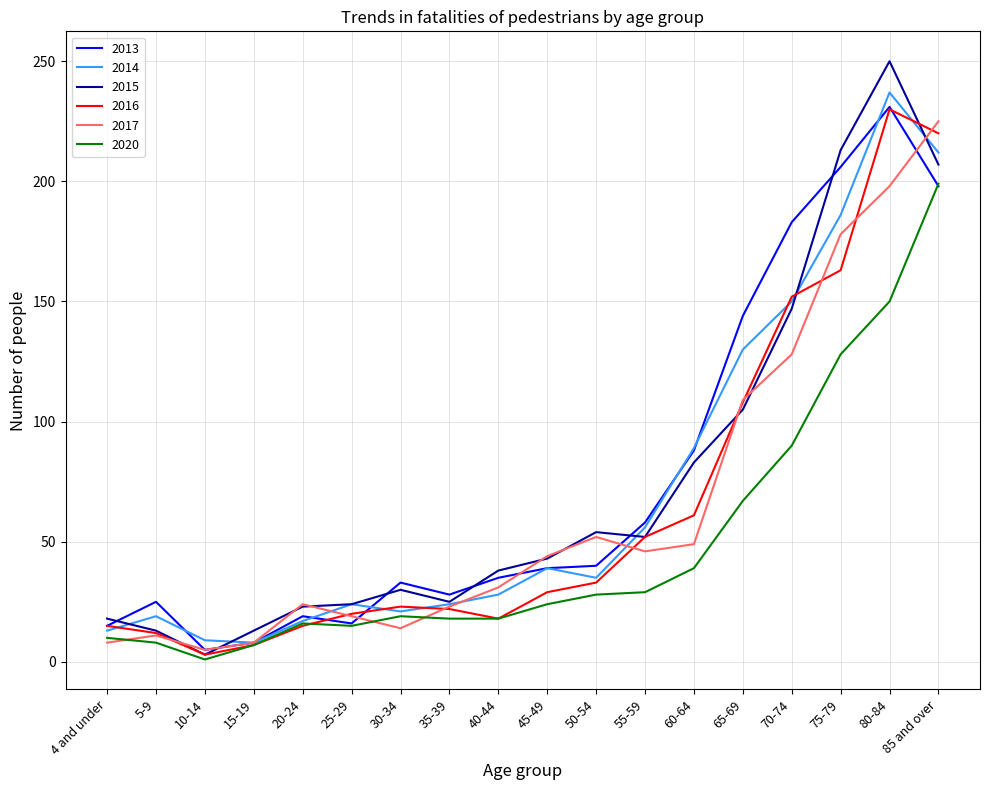

Is it true that 2016 equals 52 at 55-59?

True